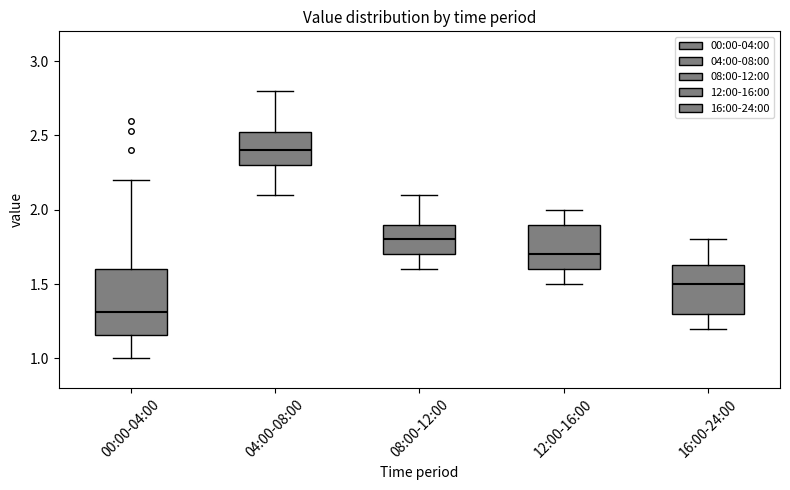

Which box has the lowest median line?

00:00-04:00